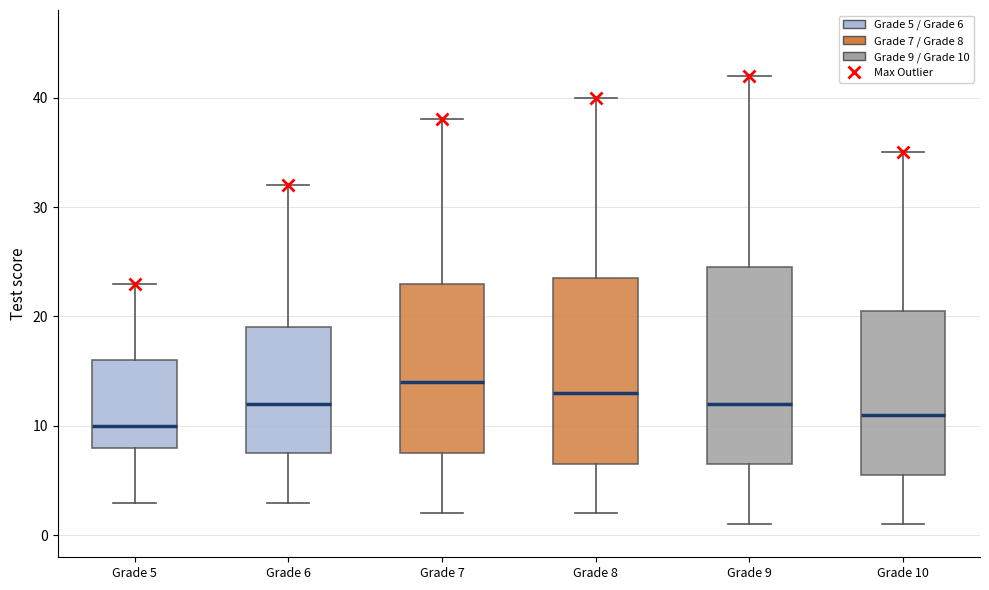

Reading left to right, read every box against the y-axis: the position of its median line, the range the box covers, and the ends of its whiskers. The values are not printed on the chart, so give them approximately, as read against the axis.

Grade 5: median 10, box 8 to 16, whiskers 3 to 23
Grade 6: median 12, box 8 to 19, whiskers 3 to 32
Grade 7: median 14, box 8 to 23, whiskers 2 to 38
Grade 8: median 13, box 7 to 24, whiskers 2 to 40
Grade 9: median 12, box 7 to 25, whiskers 1 to 42
Grade 10: median 11, box 6 to 21, whiskers 1 to 35